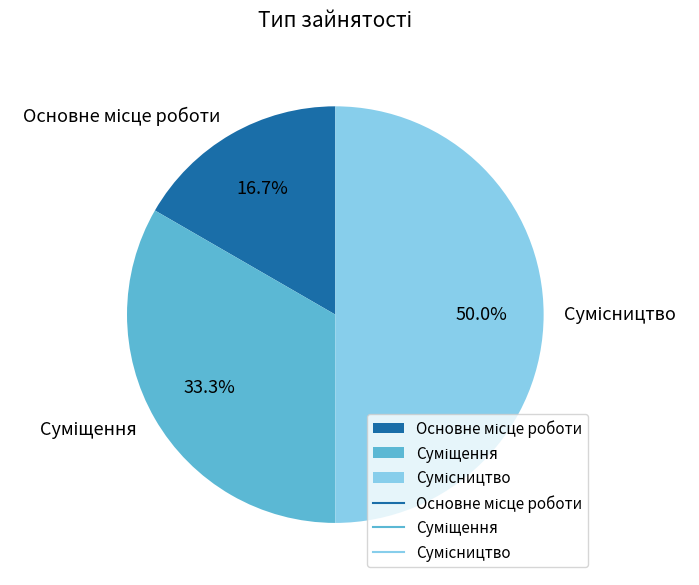

Is there a majority slice in this chart?

No